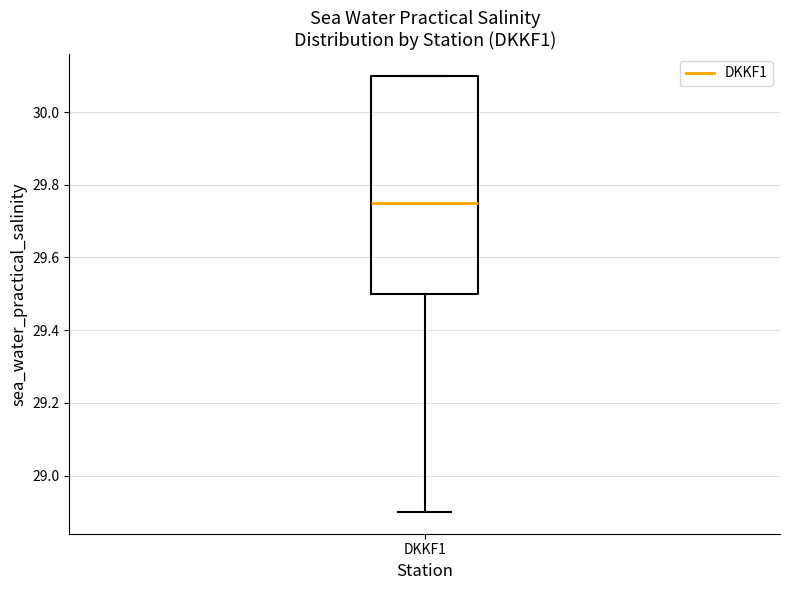

Where is the lower edge of the box for DKKF1 on the y-axis? The values are not printed on the chart, so give them approximately, as read against the axis.

29.50